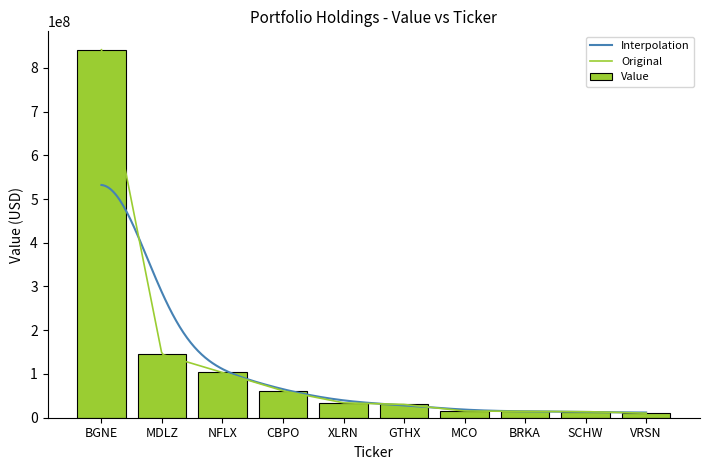

Approximately how many times larger is the value at BGNE compared to SCHW?

60.6